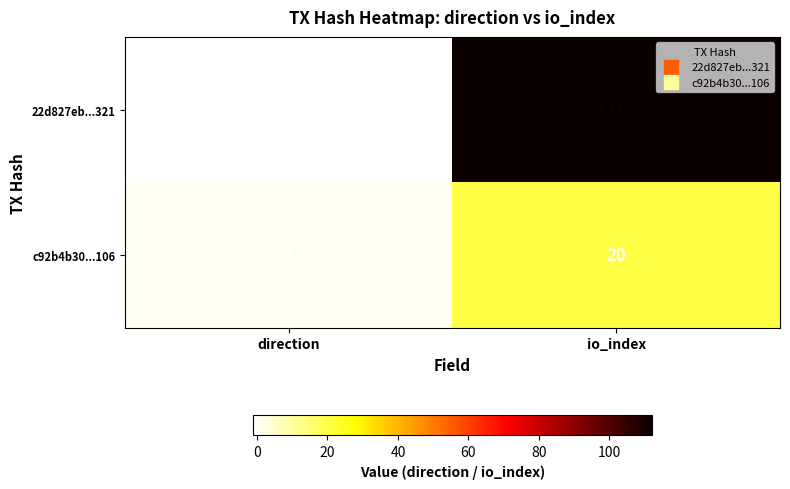

What is the difference between the c92b4b30...106 values at direction and io_index?

19